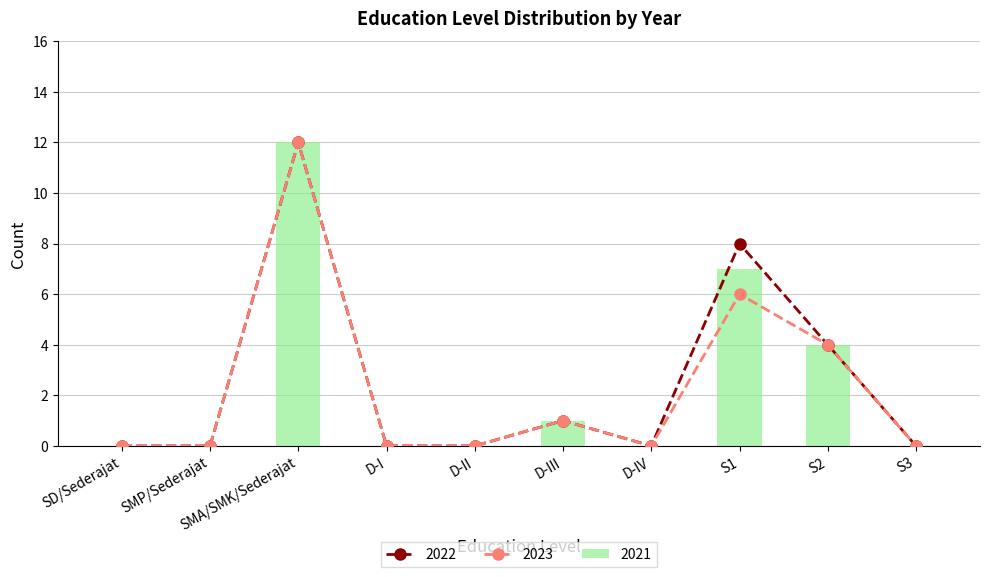

How many series are shown in this chart?

3